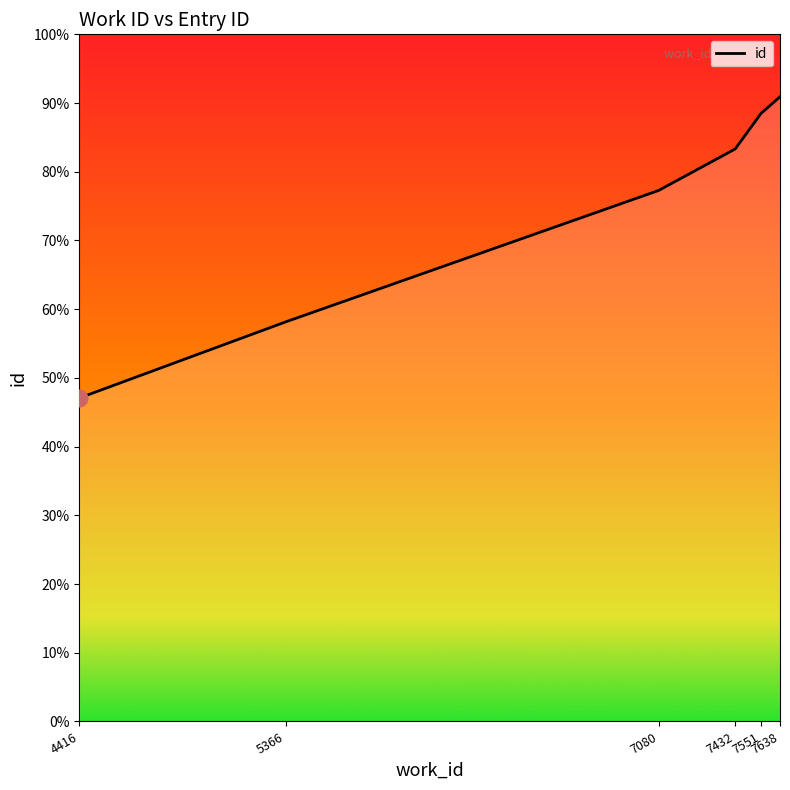

What is the sum of all values?

110208